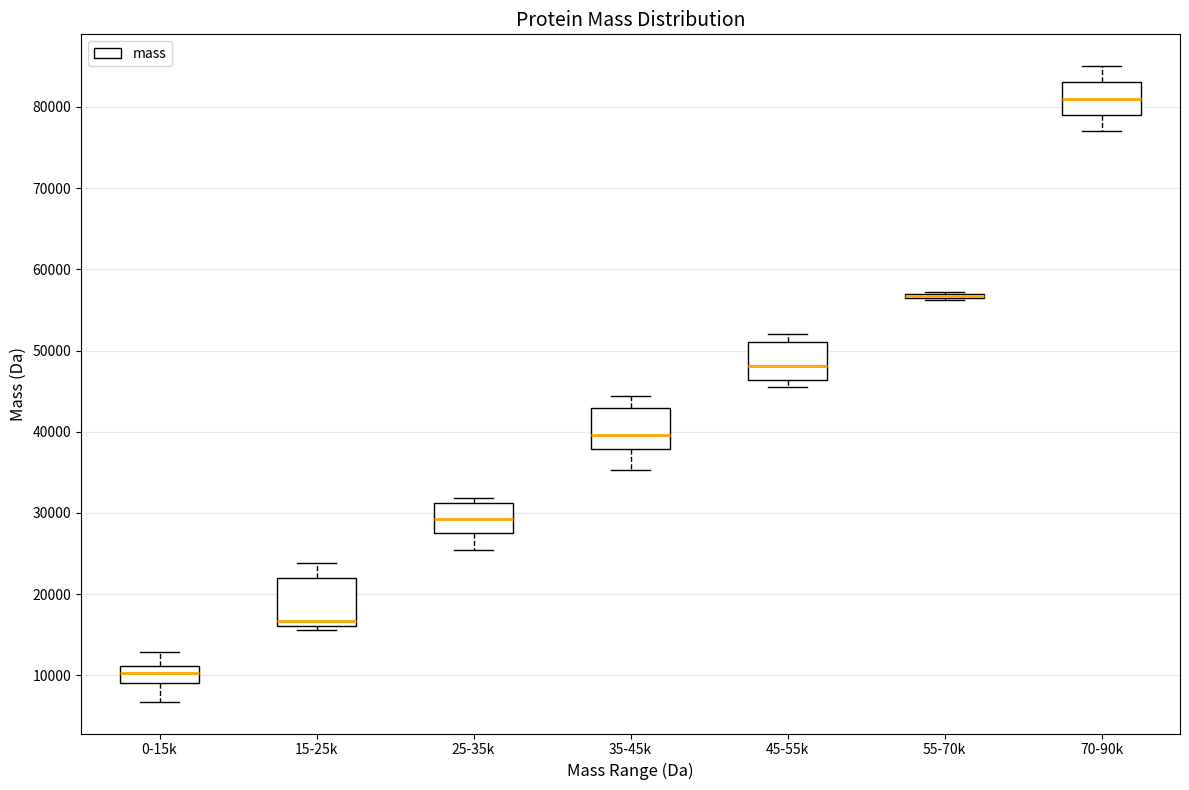

Reading left to right, transcribe this box plot: for each box, give where its median line is, the range the box spans, and where its two whiskers end, as read against the y-axis. The values are not printed on the chart, so give them approximately, as read against the axis.

0-15k: median 10000, box 9000 to 11000, whiskers 7000 to 13000
15-25k: median 17000, box 16000 to 22000, whiskers 16000 (just below the box's lower edge) to 24000
25-35k: median 29000, box 28000 to 31000, whiskers 25000 to 32000
35-45k: median 40000, box 38000 to 43000, whiskers 35000 to 44000
45-55k: median 48000, box 46000 to 51000, whiskers 46000 (just below the box's lower edge) to 52000
55-70k: box collapsed to a line at 57000, whiskers 56000 to 57000
70-90k: median 81000, box 79000 to 83000, whiskers 77000 to 85000